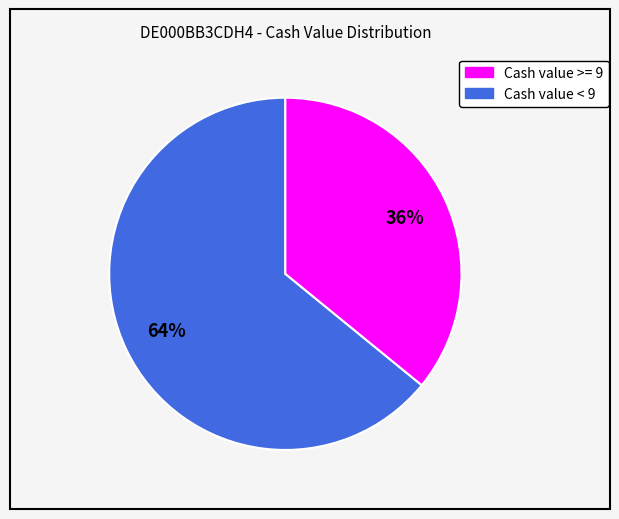

Is there a majority slice in this chart?

Yes